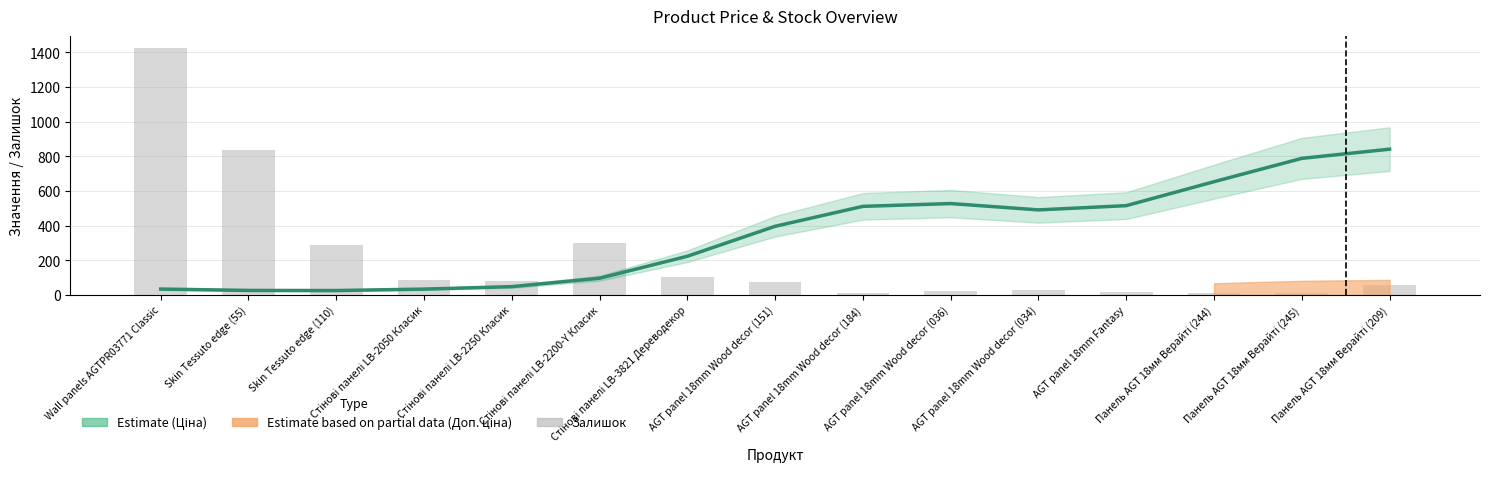

Which category has the lowest value in the Ціна (основна) series?

Skin Tessuto edge (110)